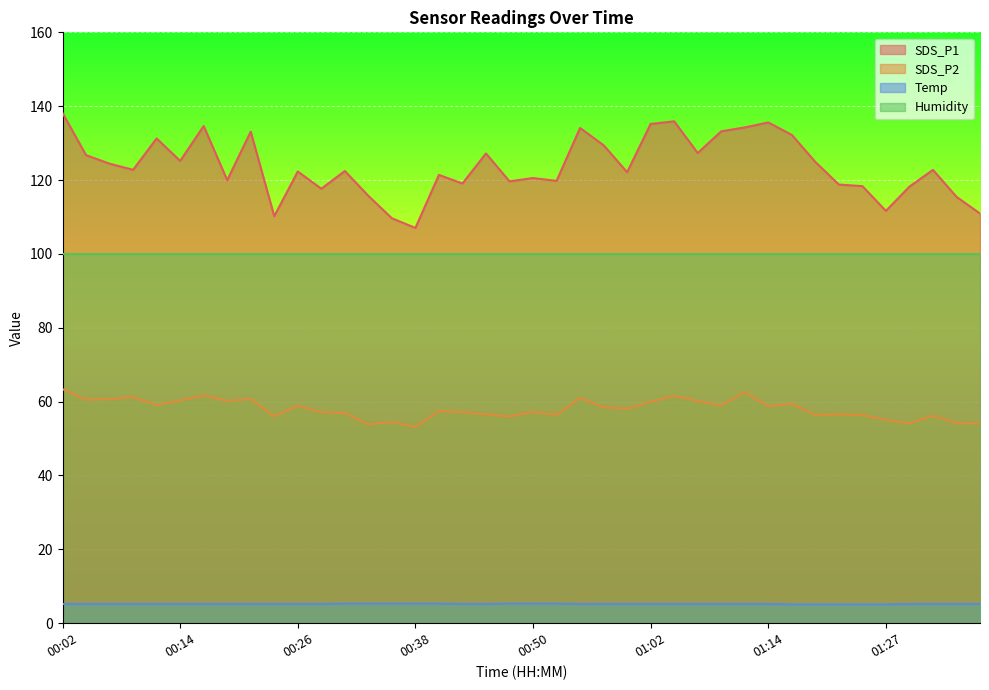

How many values in the SDS_P1 series exceed 122?

23